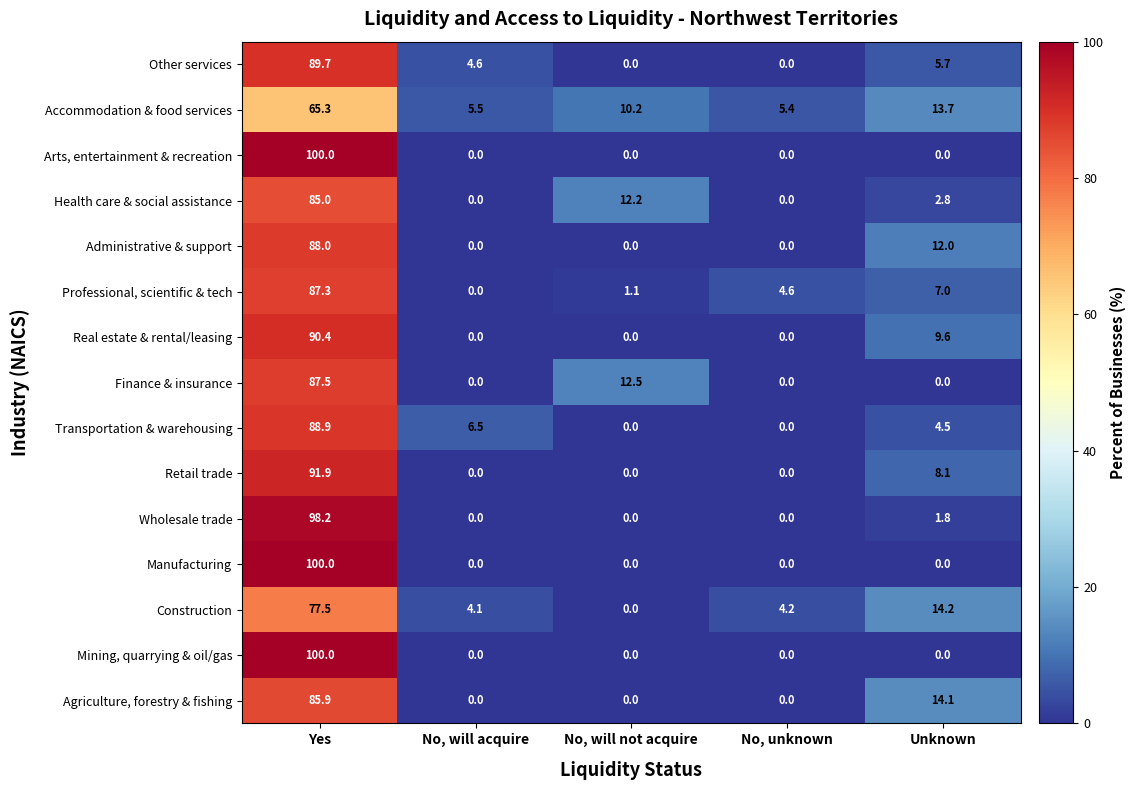

The value of Agriculture, forestry & fishing at No, will not acquire is 0.0. True or false?

True